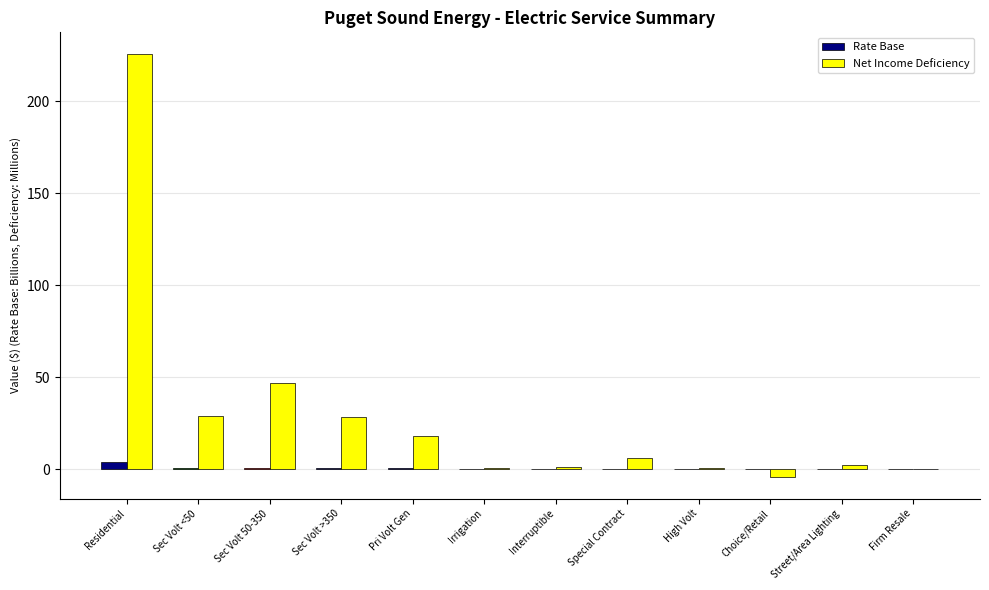

Rank the series by their maximum value, from highest to lowest.

Net Income Deficiency, Rate Base